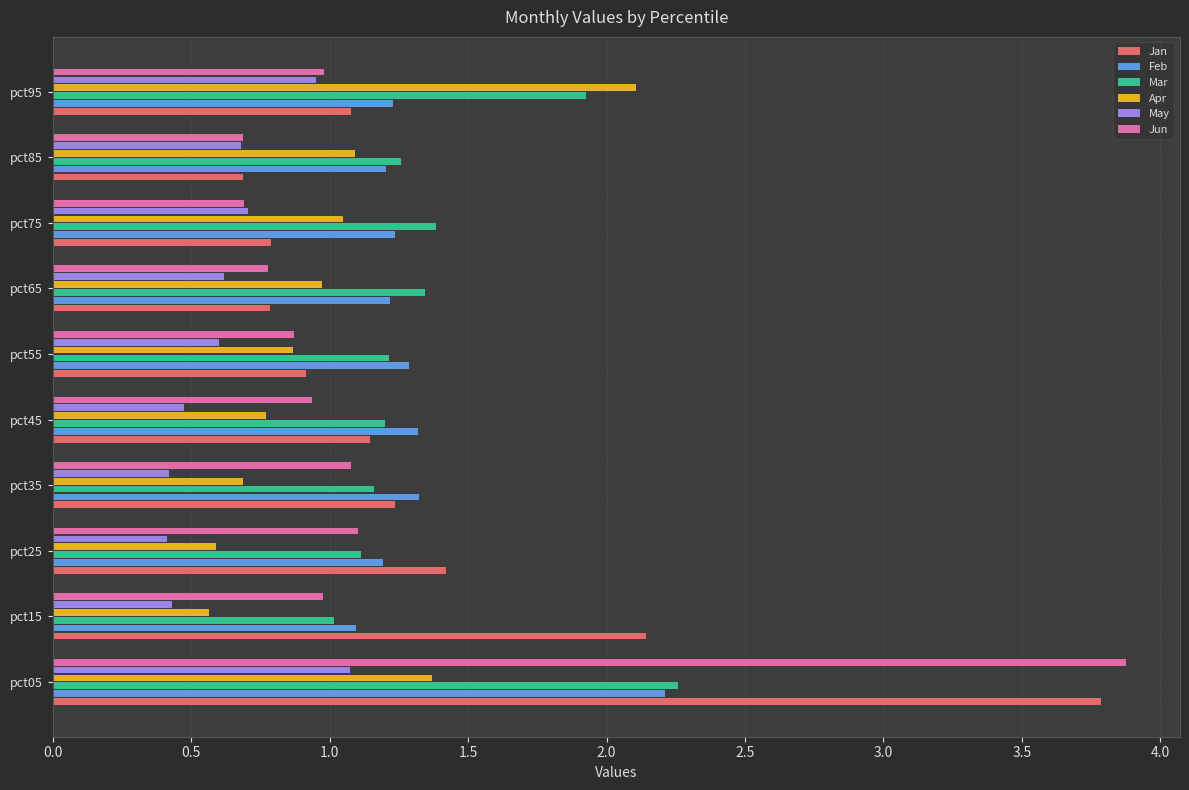

Which series has the largest range (max minus min)?

Jun